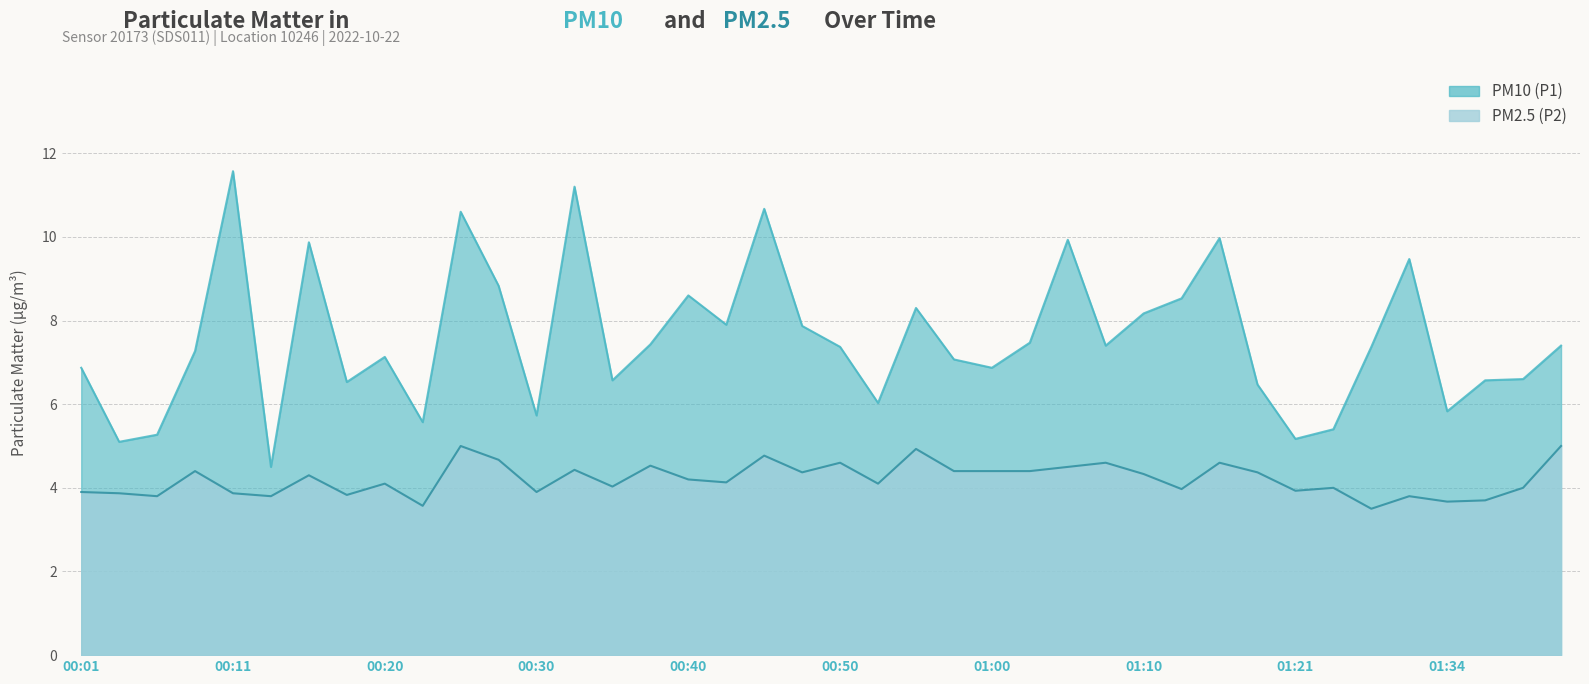

True or false: PM10 (P1) has a value of 2.1 at 00:13.

False